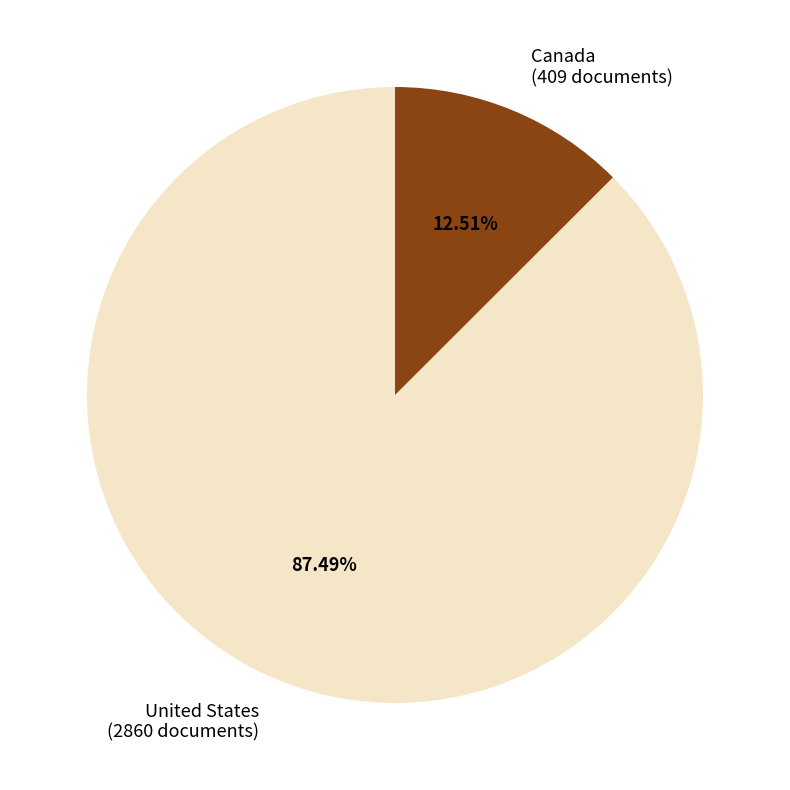

What is the total percentage of Canada and United States?

100.0%